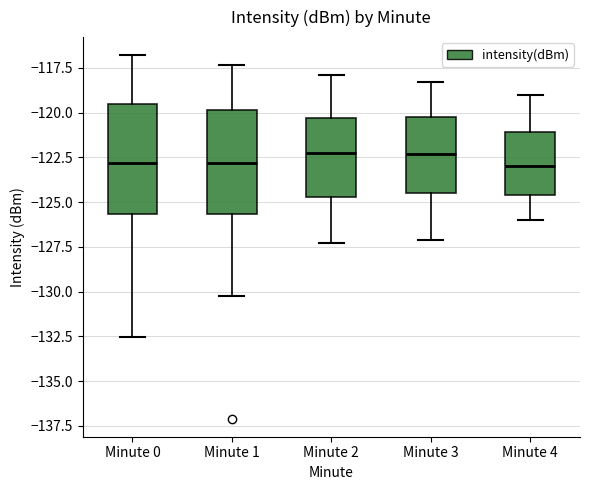

Where is the lower edge of the box for Minute 3 on the y-axis? The values are not printed on the chart, so give them approximately, as read against the axis.

-124.5